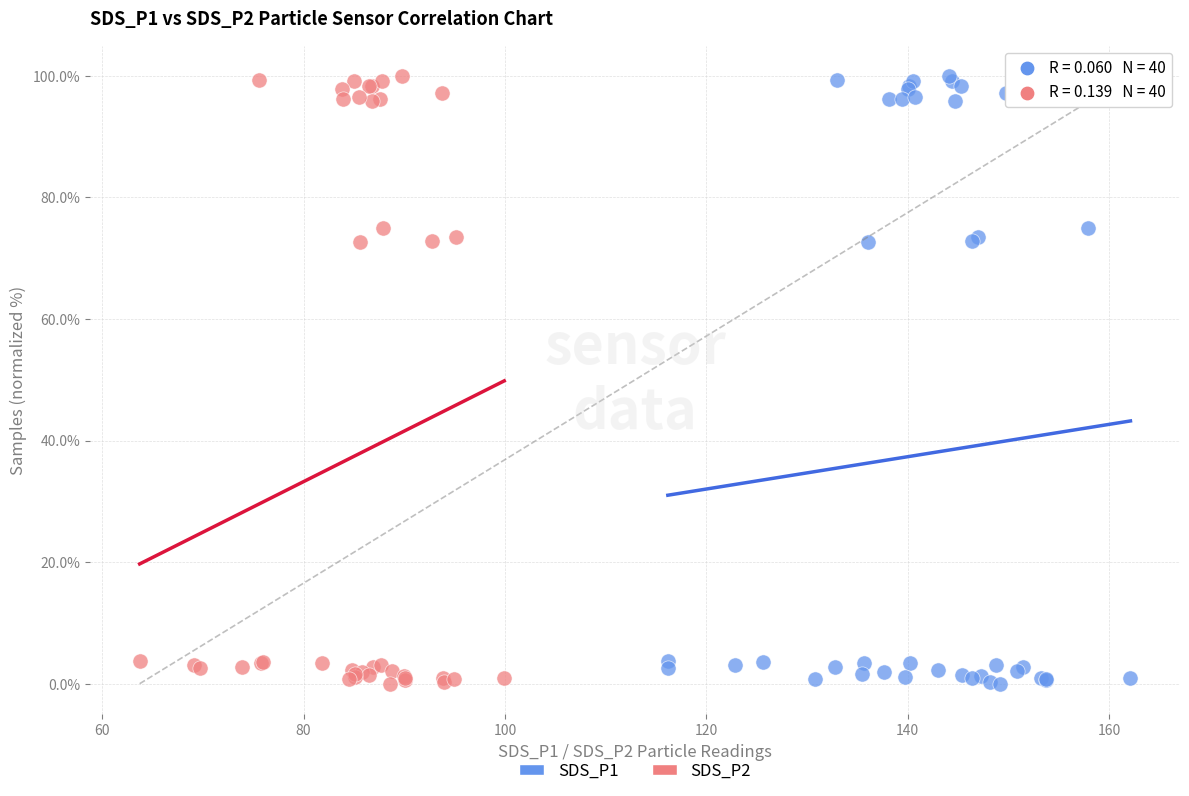

What are all the series names shown in the legend?

SDS_P1, SDS_P2